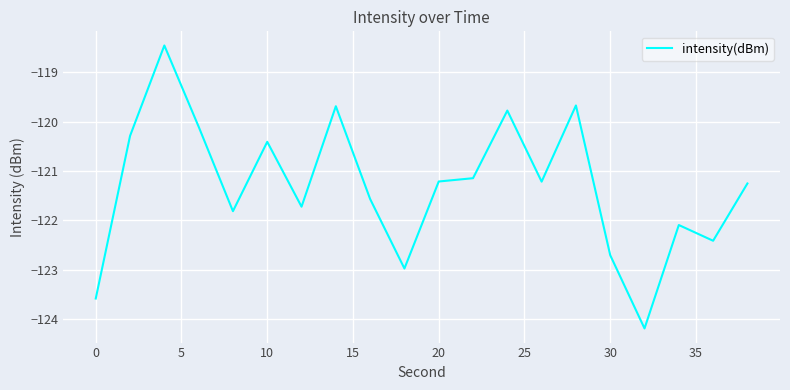

What is the smallest value displayed?

-124.2